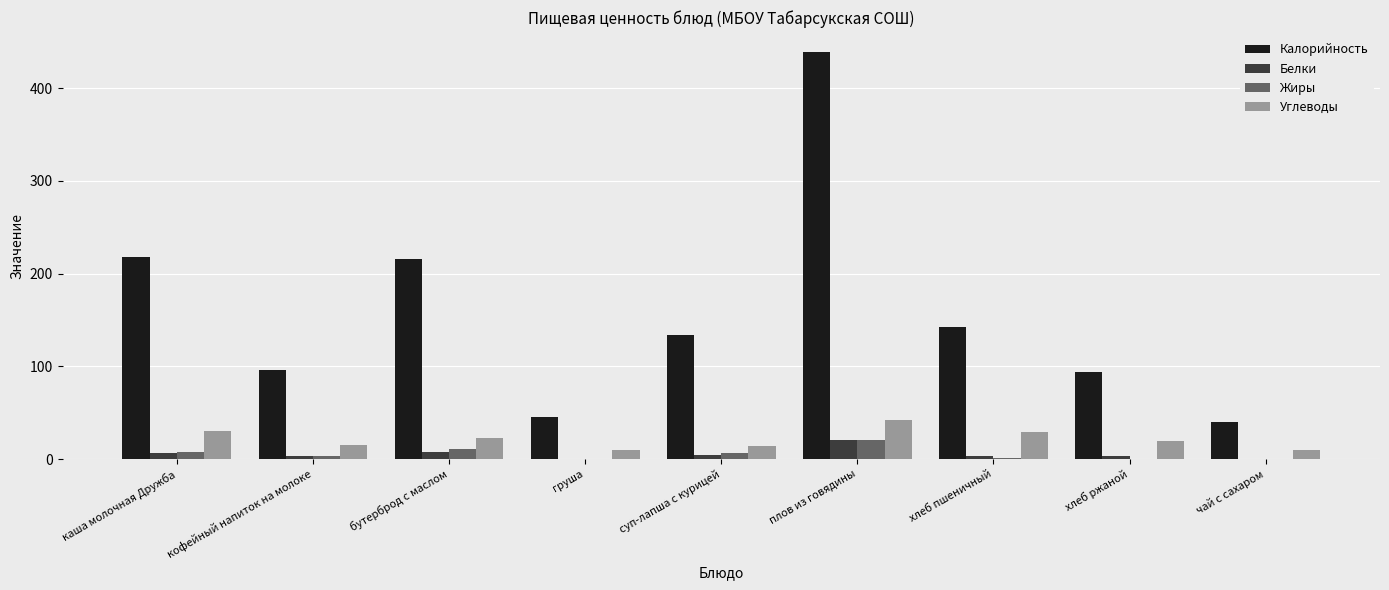

The value of Калорийность at суп-лапша с курицей is 134.3. True or false?

True